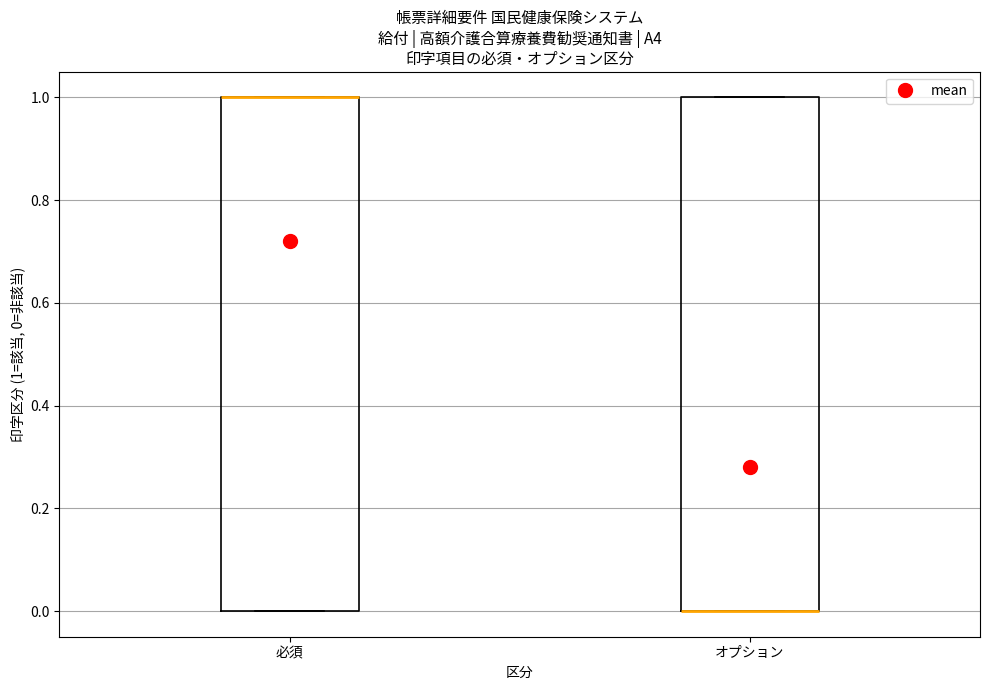

Where is the upper edge of the box for オプション on the y-axis? The values are not printed on the chart, so give them approximately, as read against the axis.

1